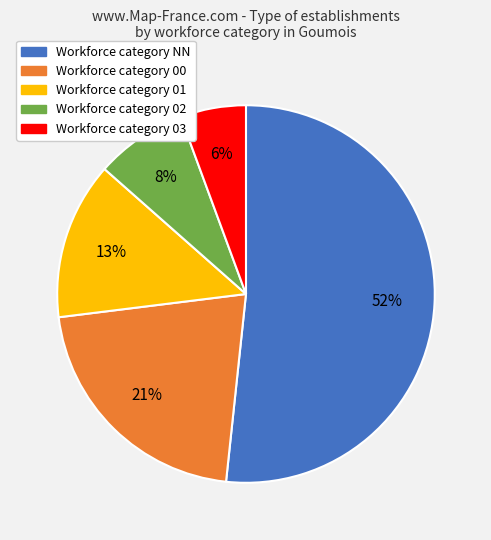

To the nearest percent, what is the difference between the largest and smallest slice percentages?

46%